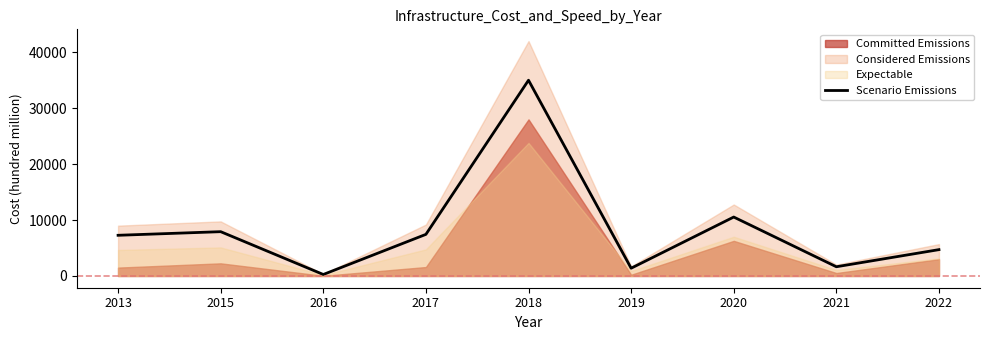

What is the value of the 1st point from the left?

7275.0